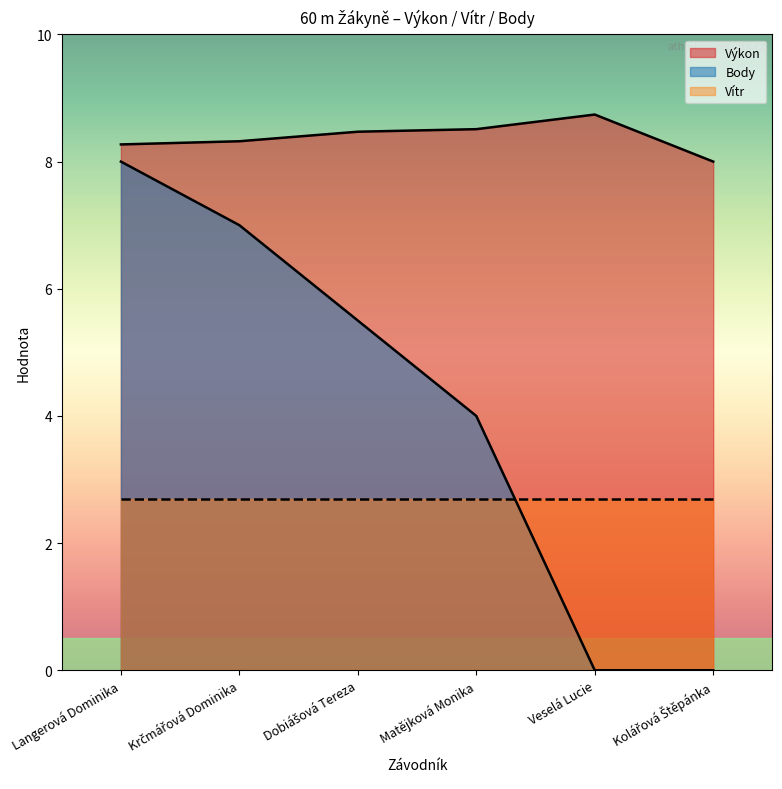

Rank the series at Matějková Monika from highest to lowest value.

Výkon, Body, Vítr